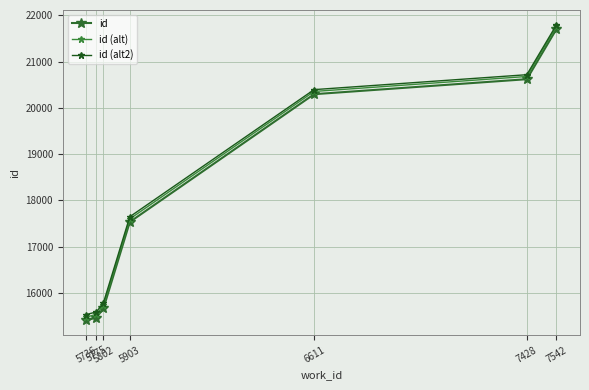

The id series shows 31523.3 at 7542. True or false?

False